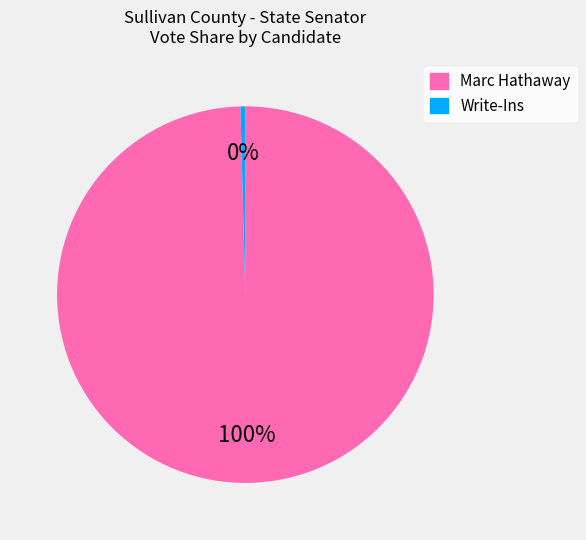

How many slices are in this pie chart?

2